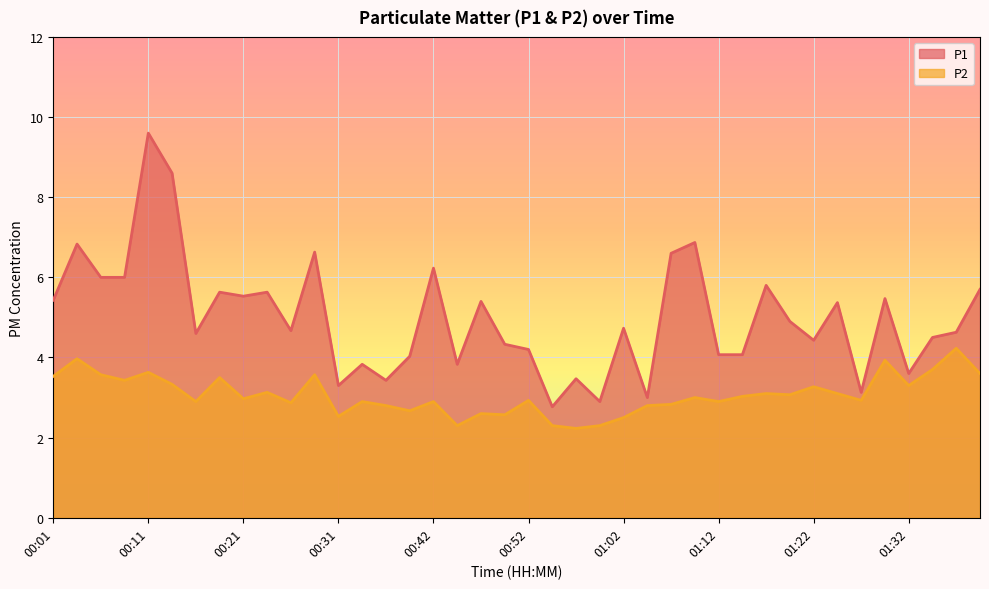

True or false: P1 has more than 0 interior local peaks.

True